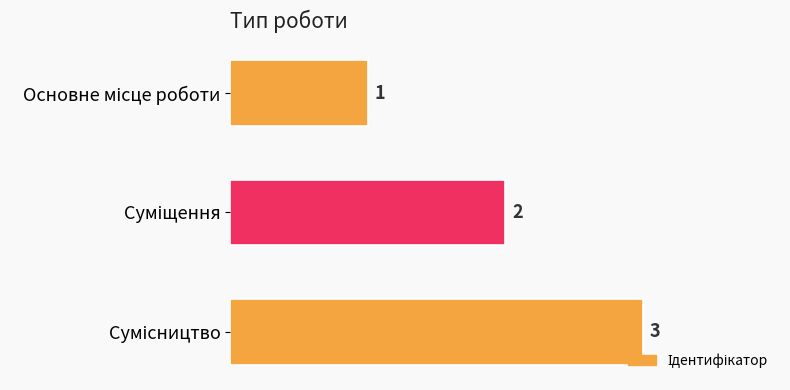

Count the number of data series in this chart.

1